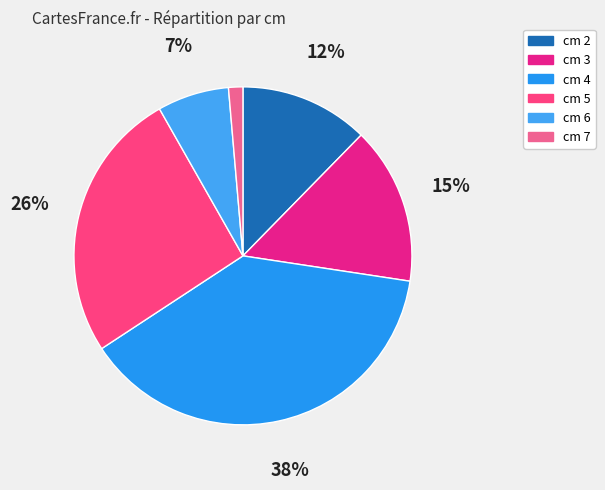

Rank the categories by value from highest to lowest.

cm 4, cm 5, cm 3, cm 2, cm 6, cm 7